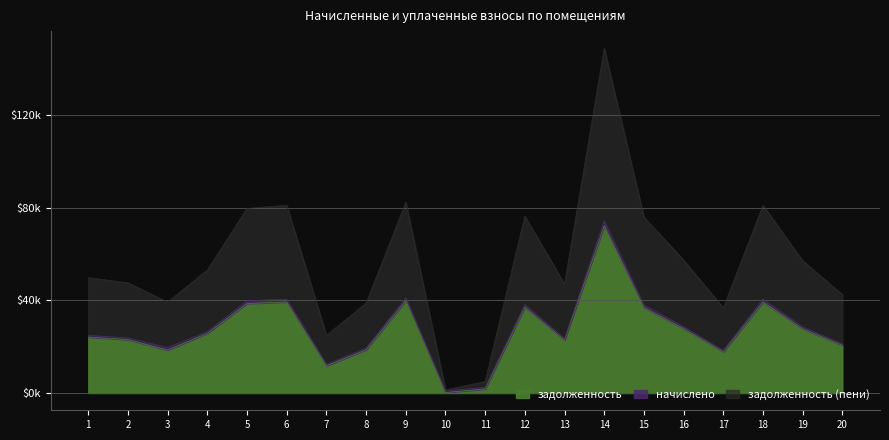

Does the chart have visible grid lines?

Yes